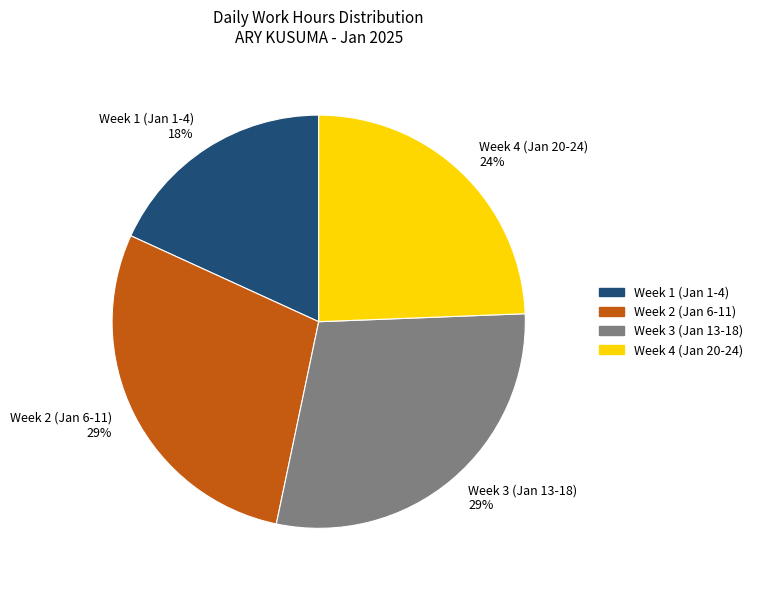

Is there a majority slice in this chart?

No